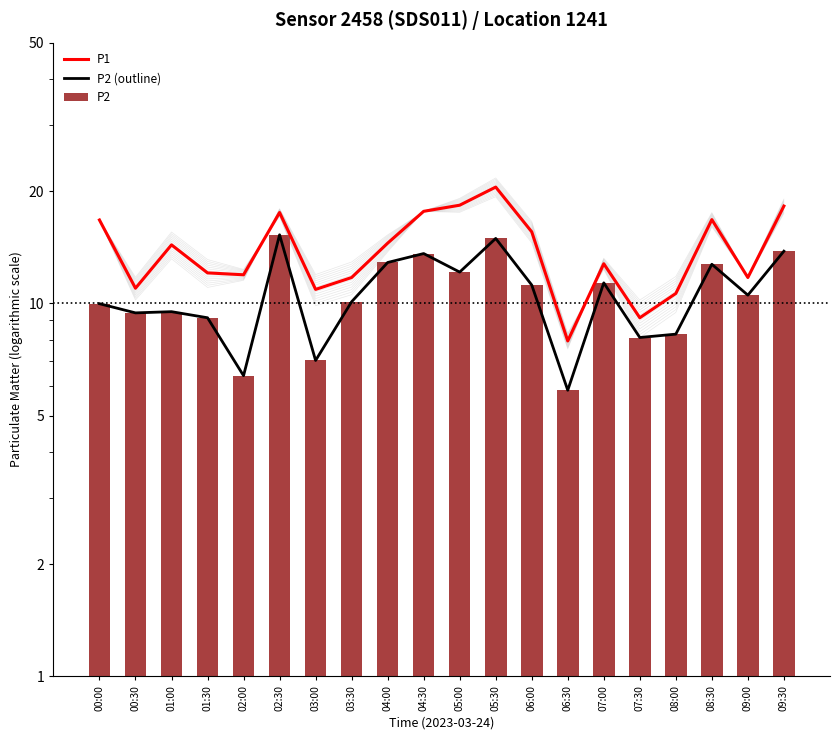

What is the label of the 4th bar from the left?

01:30